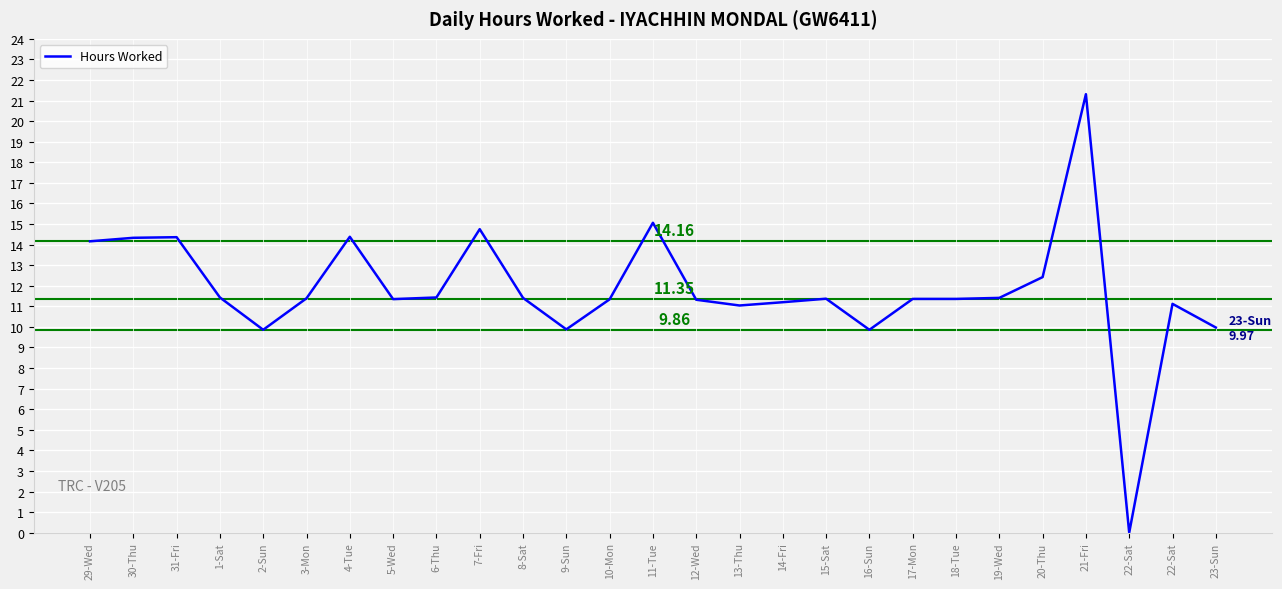

Where does the data first go above 11?

29-Wed